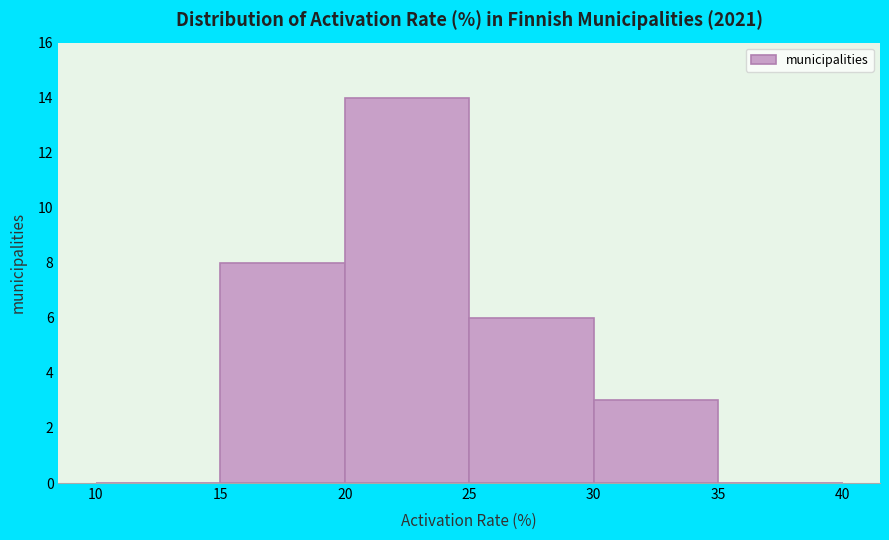

What is the height of the bar covering 30 to 35 on the x-axis? The values are not printed on the chart, so give them approximately, as read against the axis.

3